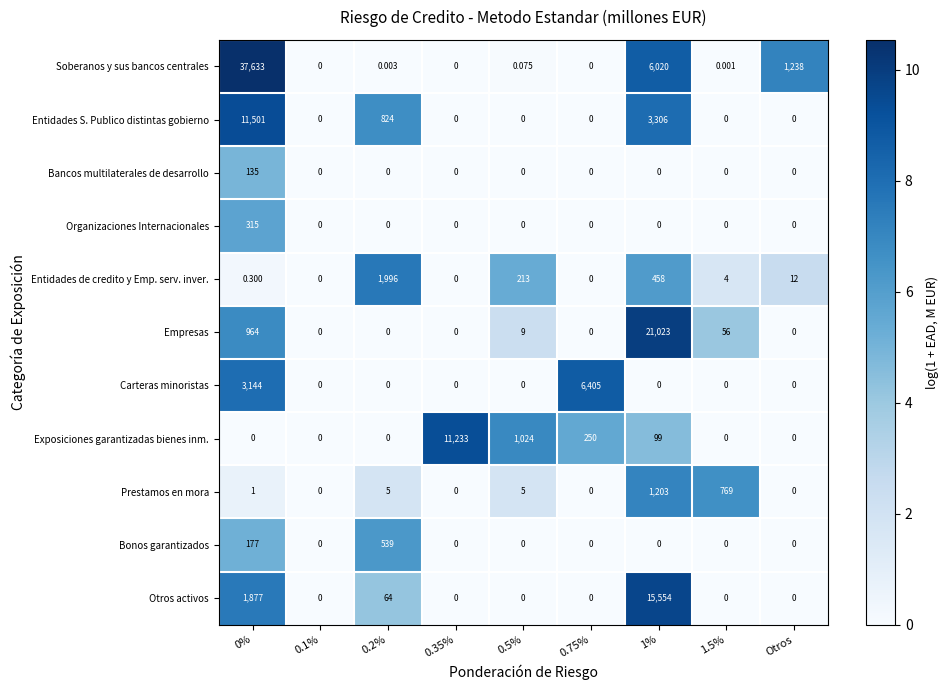

Which series has the largest total across all categories?

Soberanos y sus bancos centrales